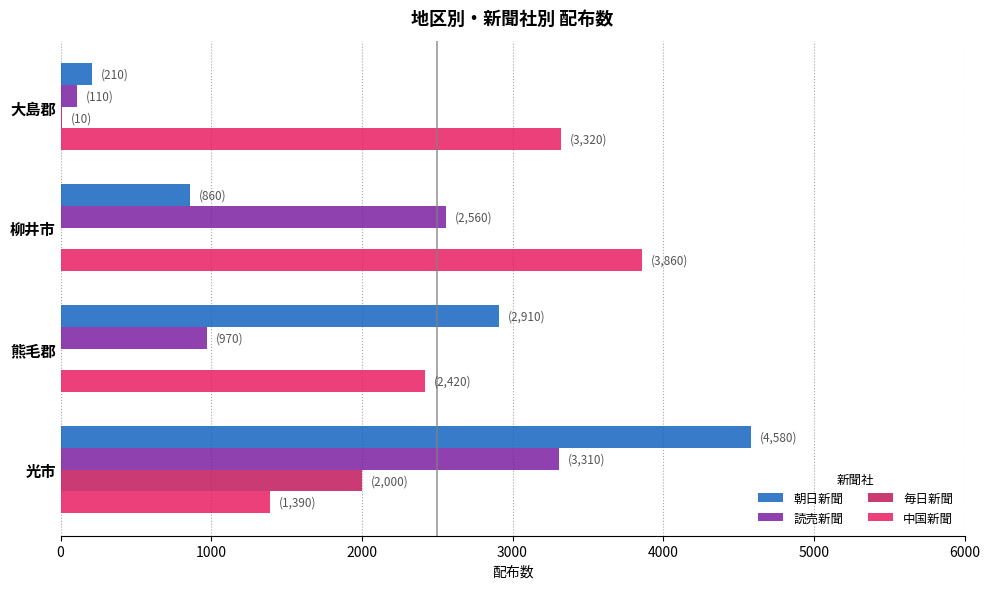

What is the sum of all 読売新聞 values?

6950